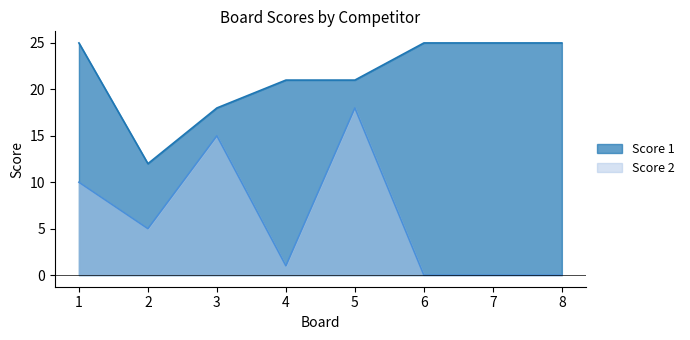

The value of Score 2 at 2 is 1. True or false?

False